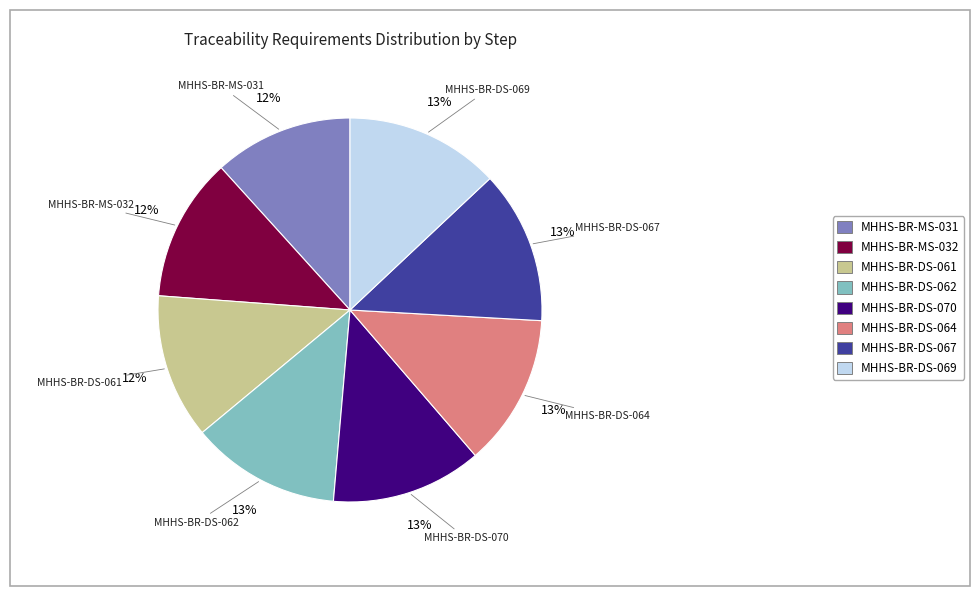

Is there any slice that represents more than half of the pie?

No